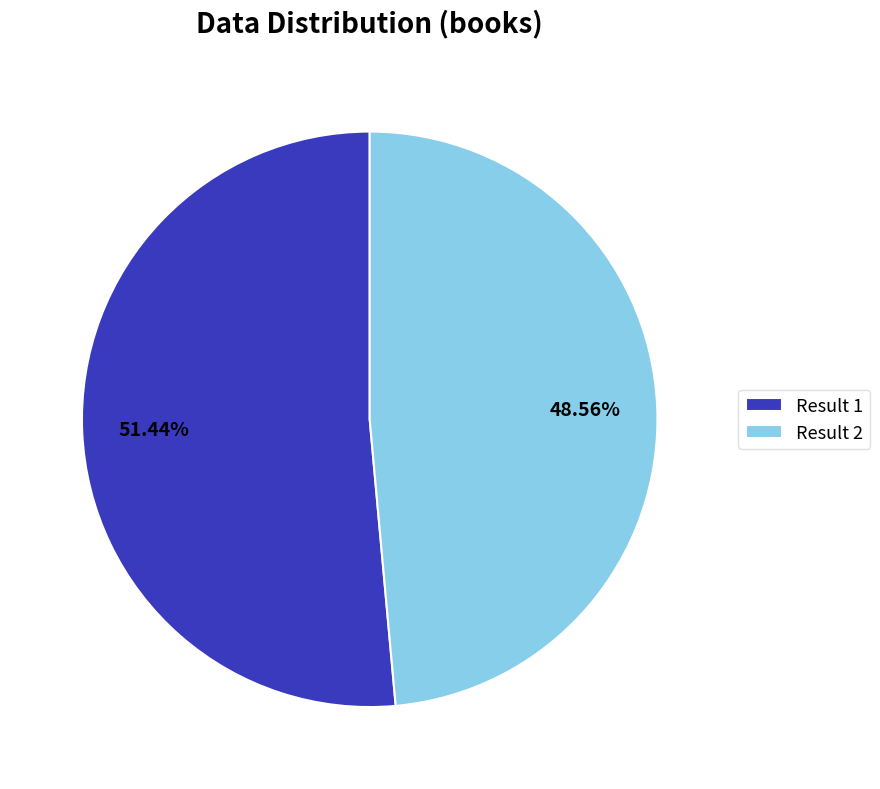

Does Result 1 account for over 50% of the chart?

Yes